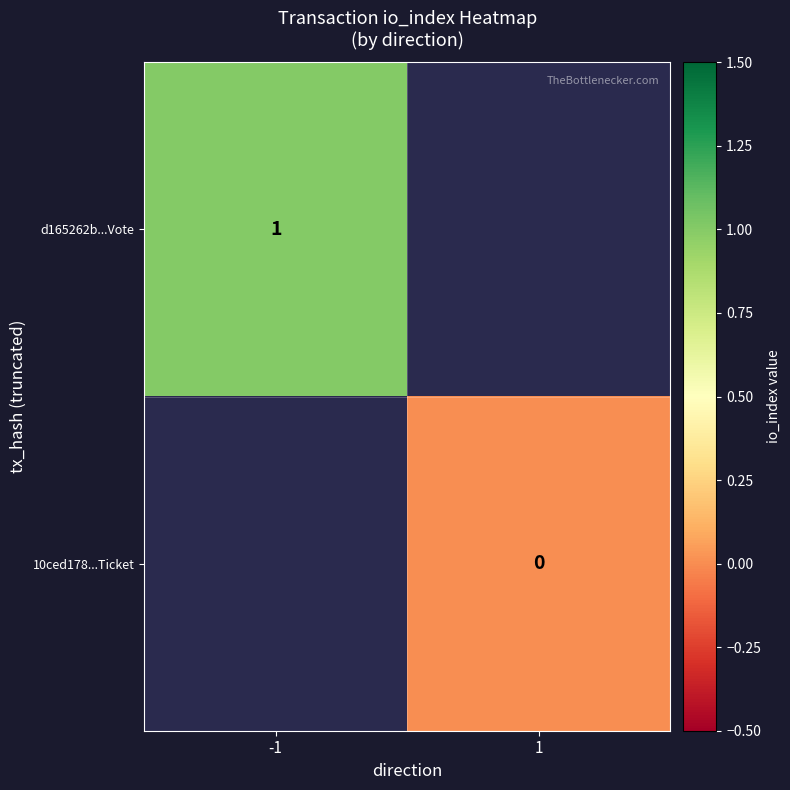

List the series in order of their peak value, lowest first.

d165262b...Vote, 10ced178...Ticket